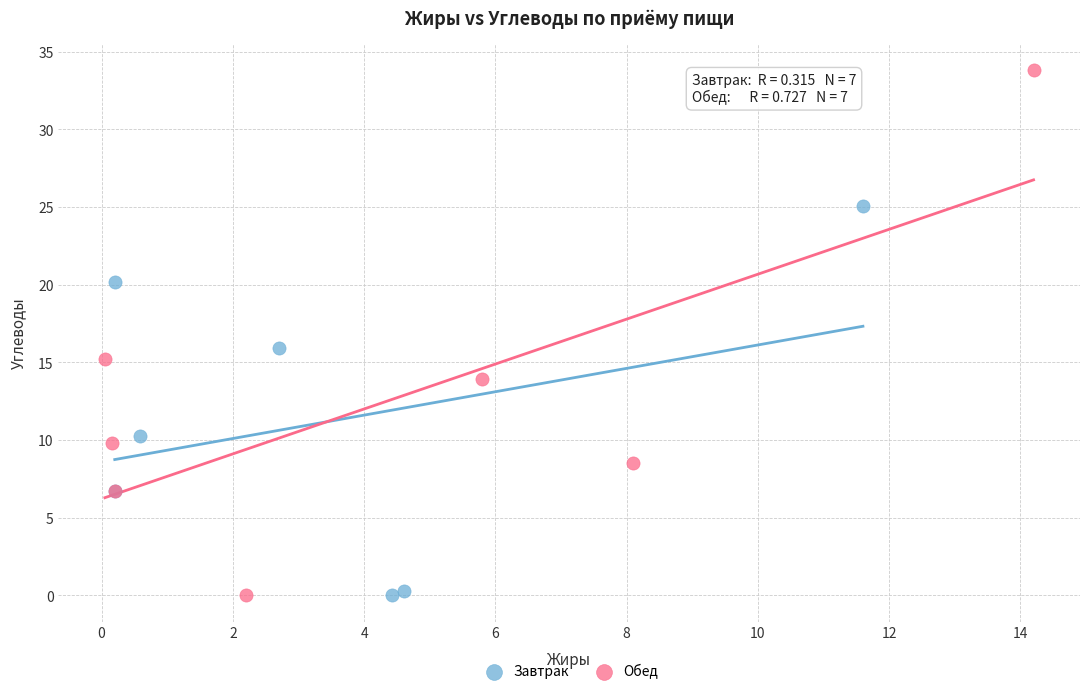

What are all the series names shown in the legend?

Завтрак, Обед